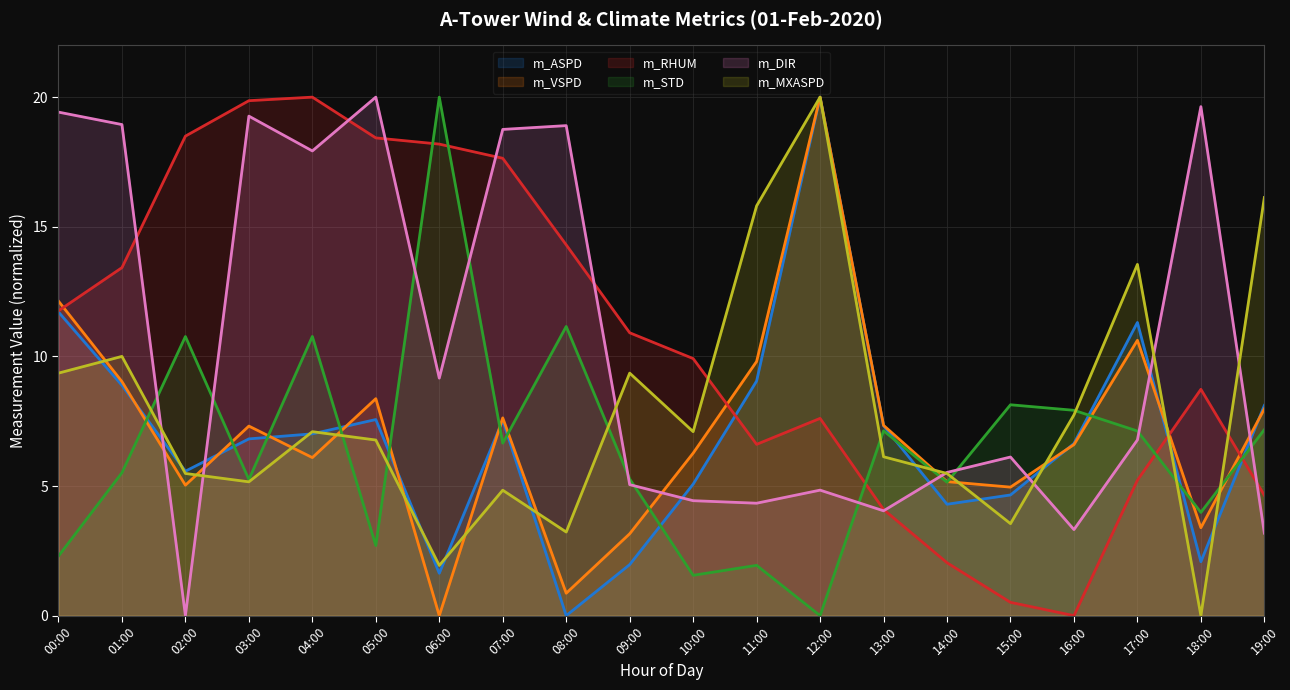

How many values in the m_DIR series exceed 6?

11